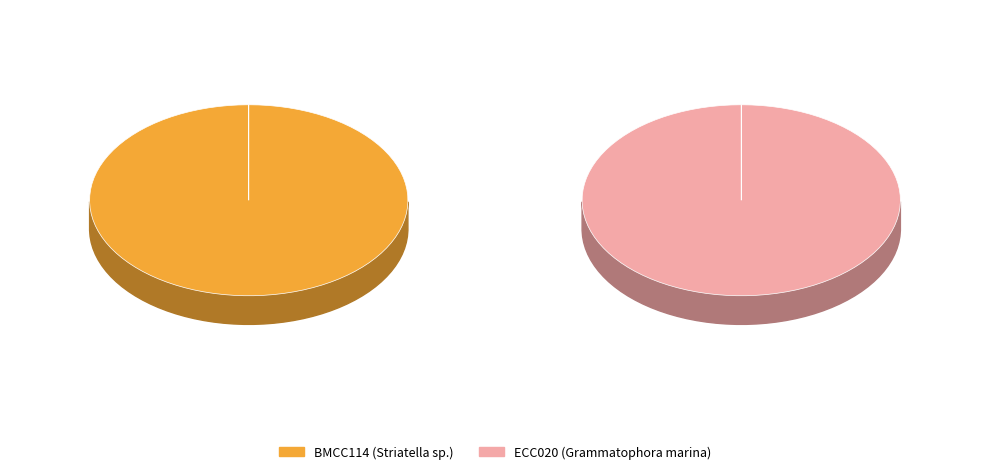

What percentage do ECC020 and BMCC114 together represent?

100.0%